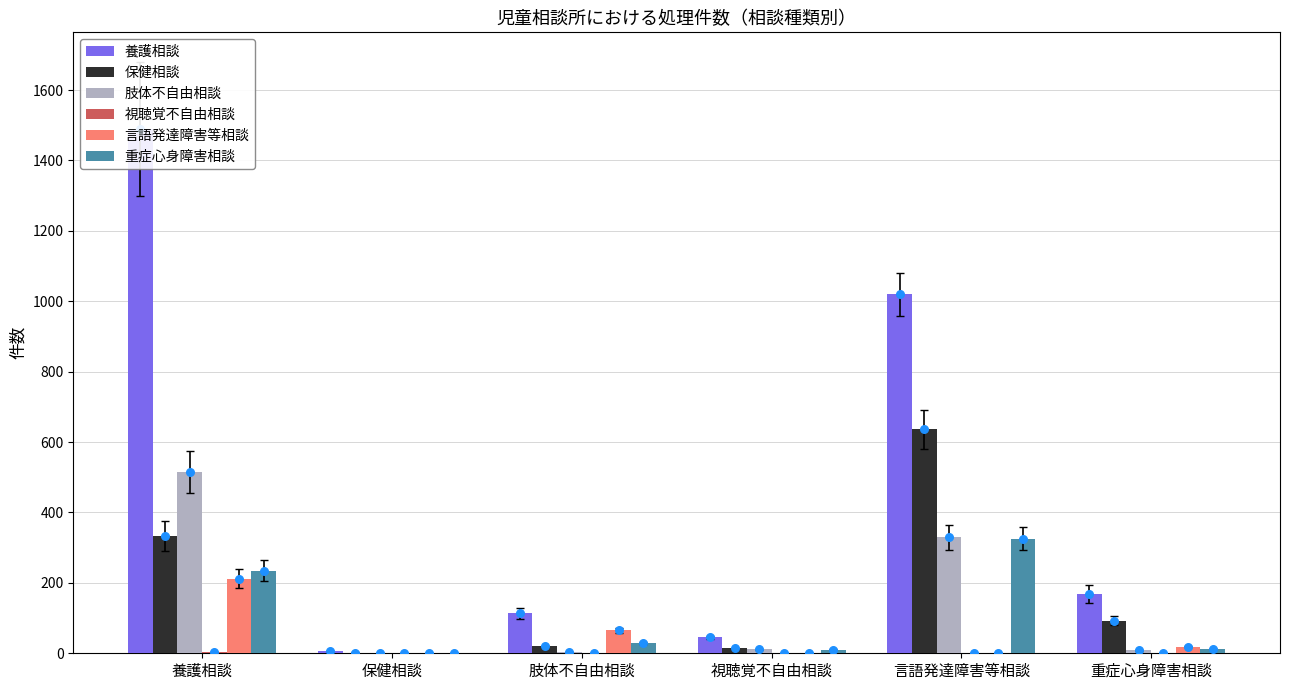

What are all the series names shown in the legend?

養護相談, 保健相談, 肢体不自由相談, 視聴覚不自由相談, 言語発達障害等相談, 重症心身障害相談